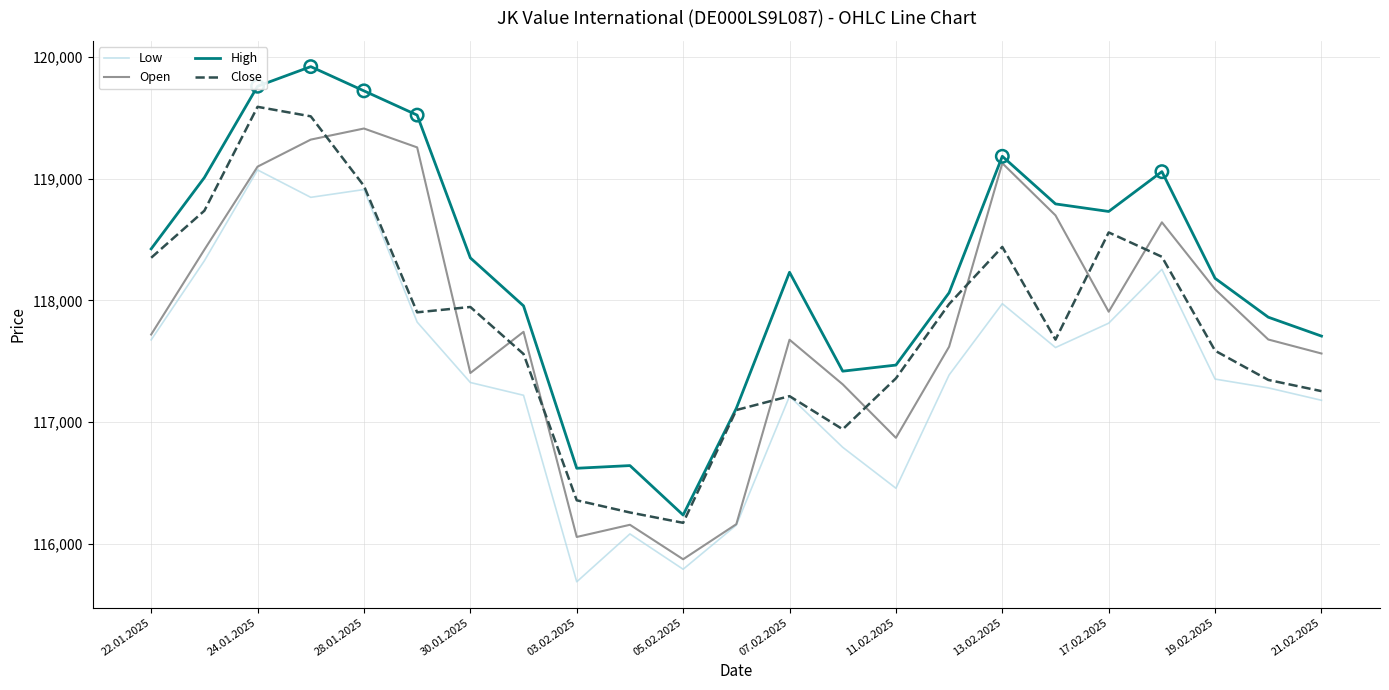

Which series has the largest total across all categories?

High